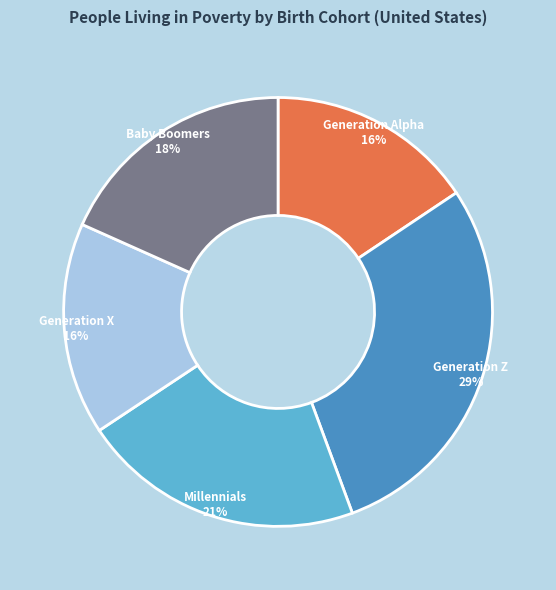

Do Millennials and Baby Boomers together represent more than half of the pie?

No